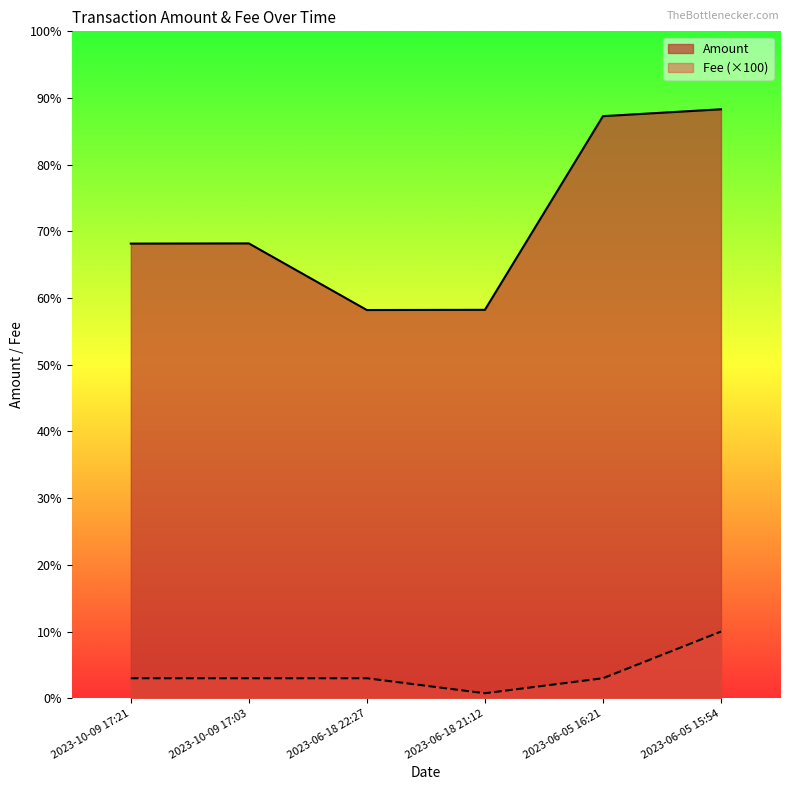

Count the Fee values in the range 3 to 4.

4